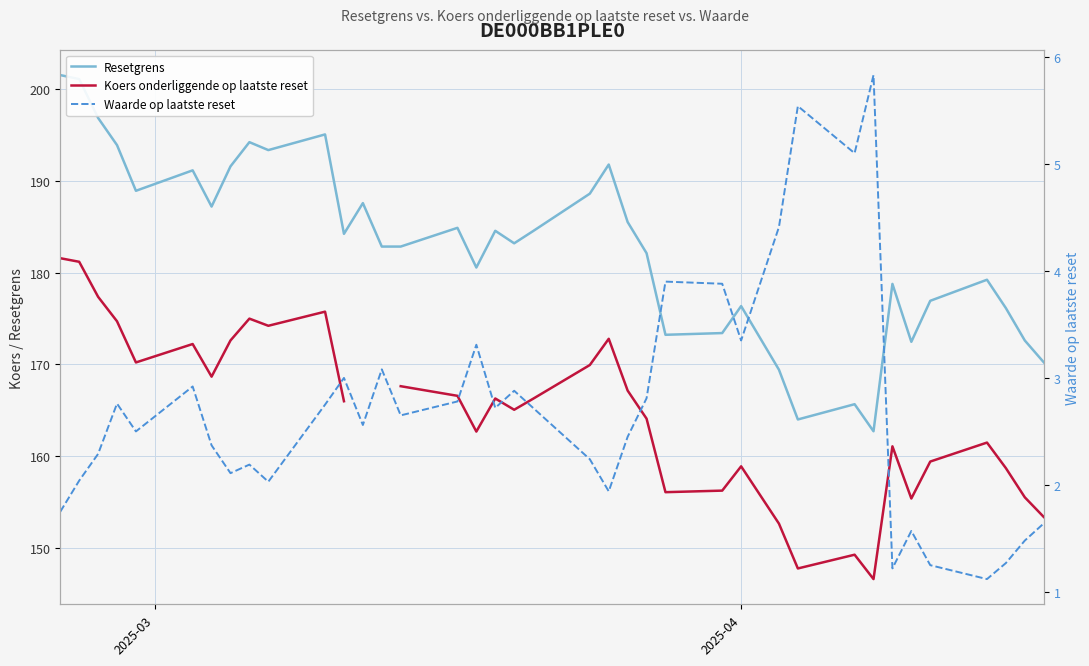

What is the lowest value of the Resetgrens series?

162.7